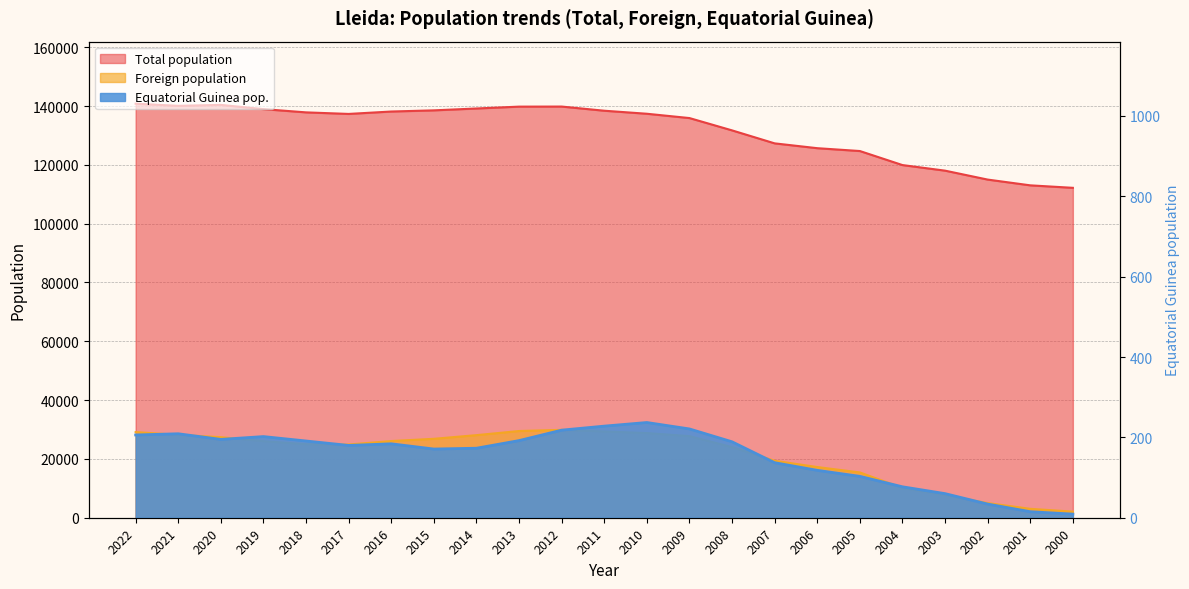

What is the approximate value of Equatorial Guinea pop. at 2014, to the nearest 10?

170